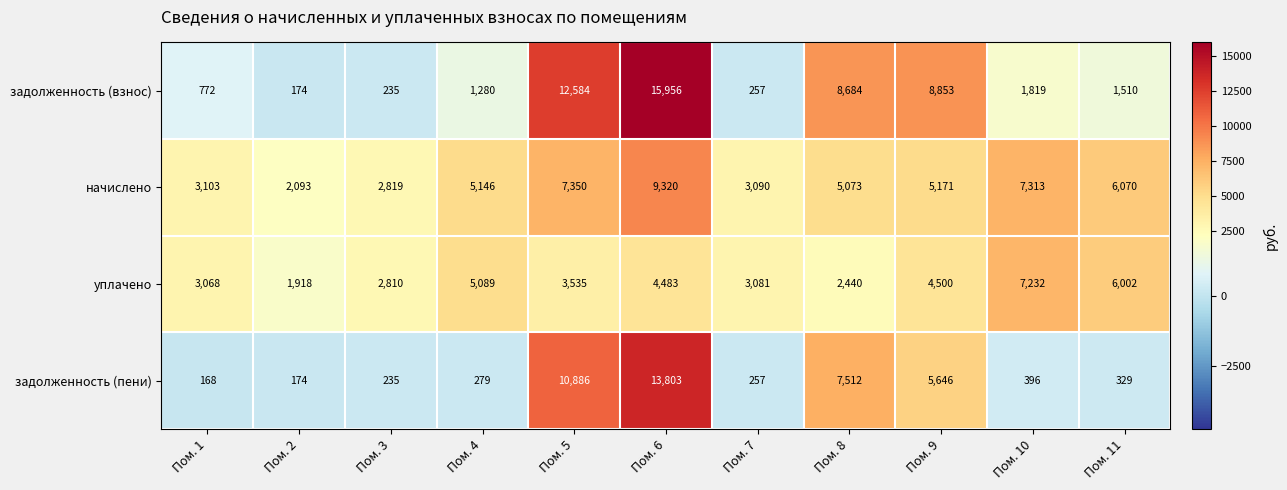

How many distinct data groups are displayed?

4